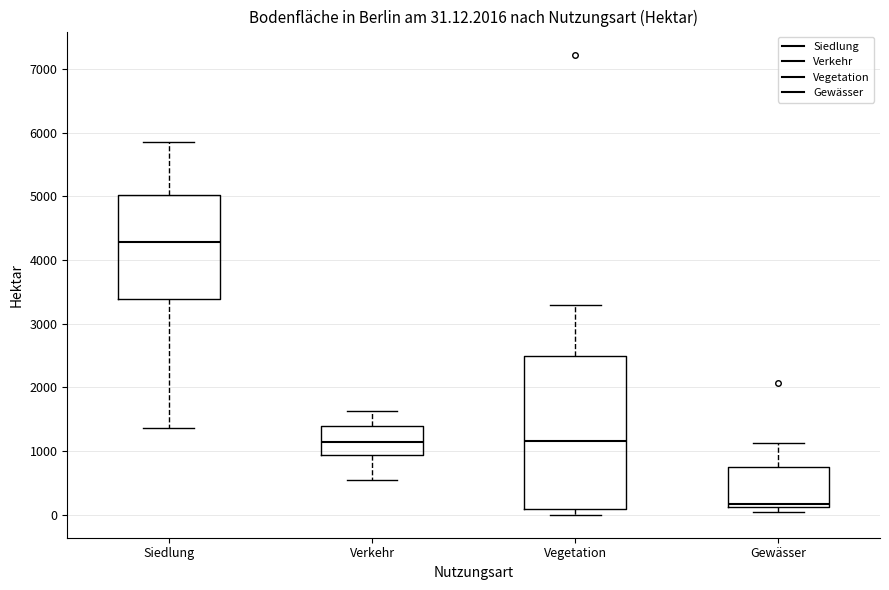

Comparing the boxes themselves (not the whiskers), which one is the tallest?

Vegetation